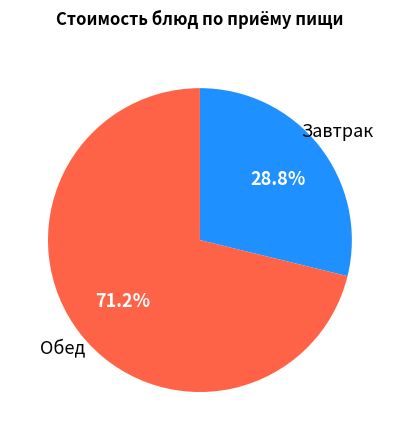

To the nearest percent, what is the difference between the largest and smallest slice percentages?

42%